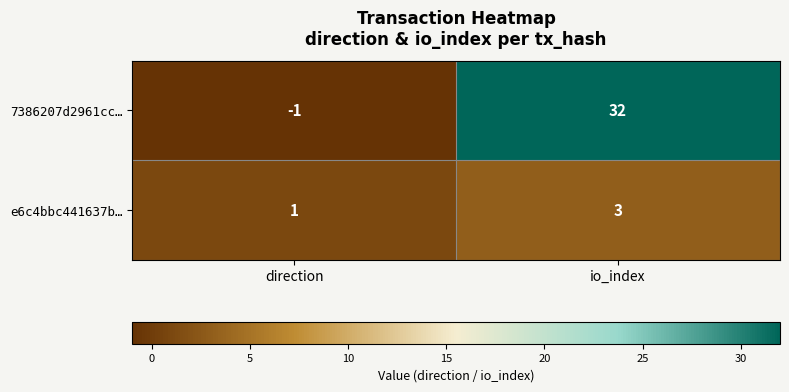

What is the difference between the 7386207d2961cc… values at io_index and direction?

33